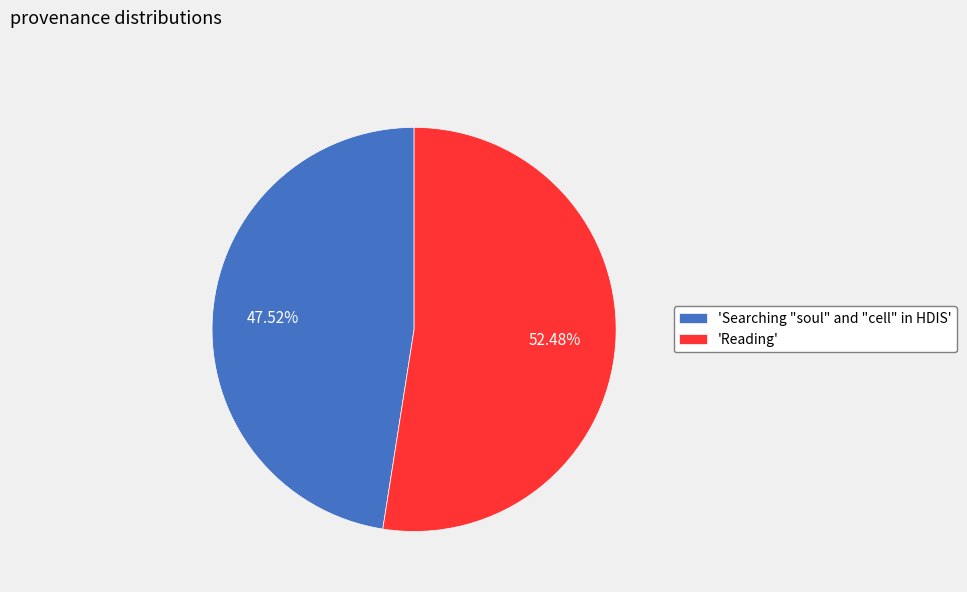

Which has a higher value, 'Searching "soul" and "cell" in HDIS' or 'Reading'?

'Reading'